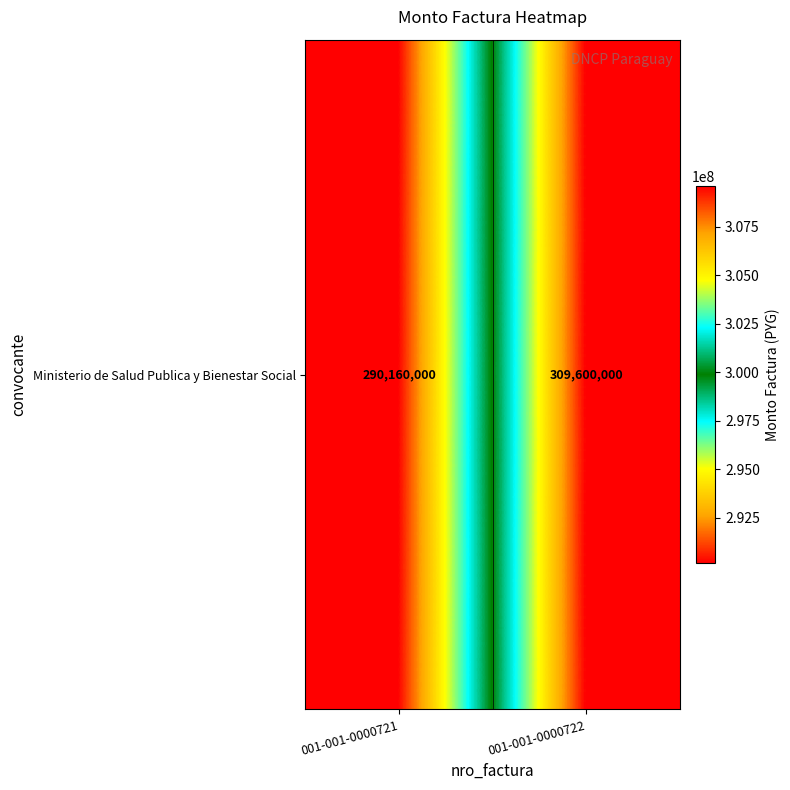

Between 001-001-0000721 and 001-001-0000722, which is larger?

001-001-0000722